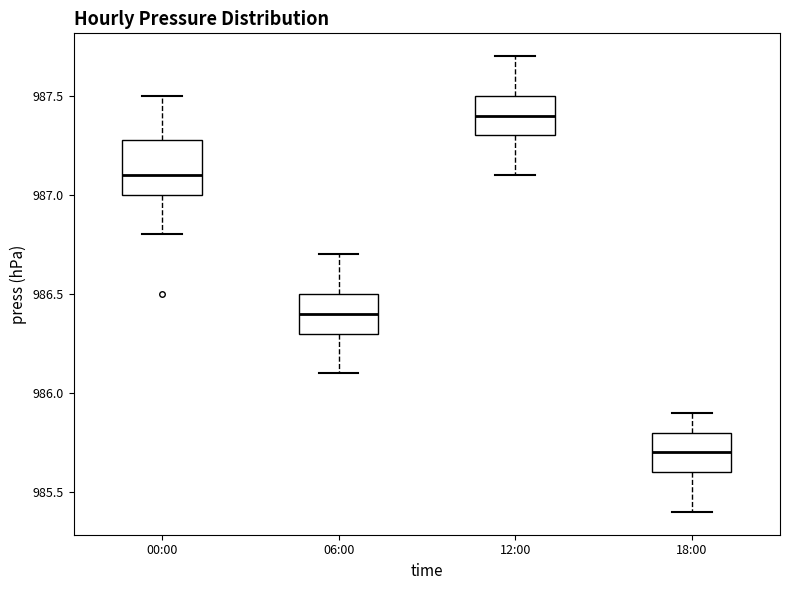

Which box has the highest median line?

12:00